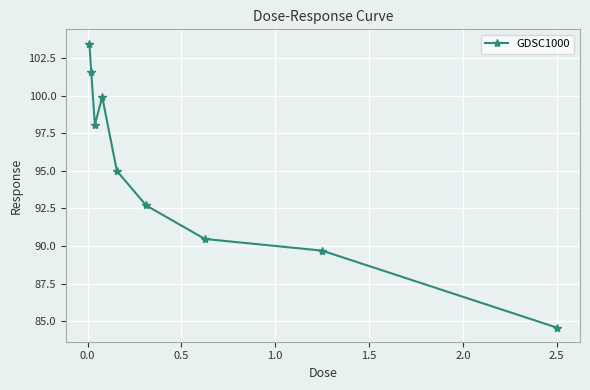

What is the value of the 6th point from the left?

92.7